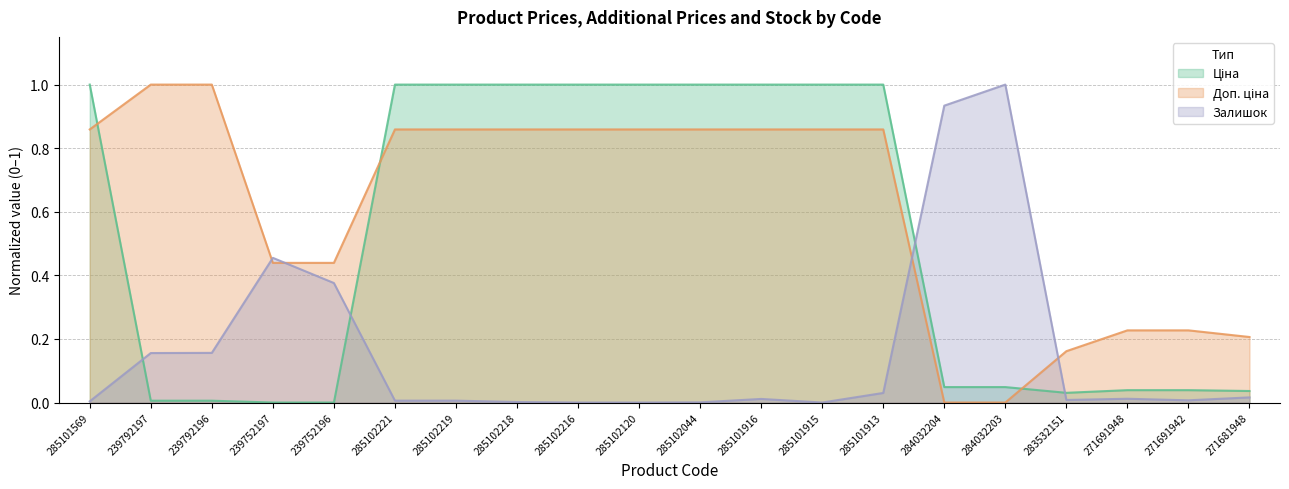

List the series in order of their overall mean, highest first.

Доп. ціна, Ціна, Залишок